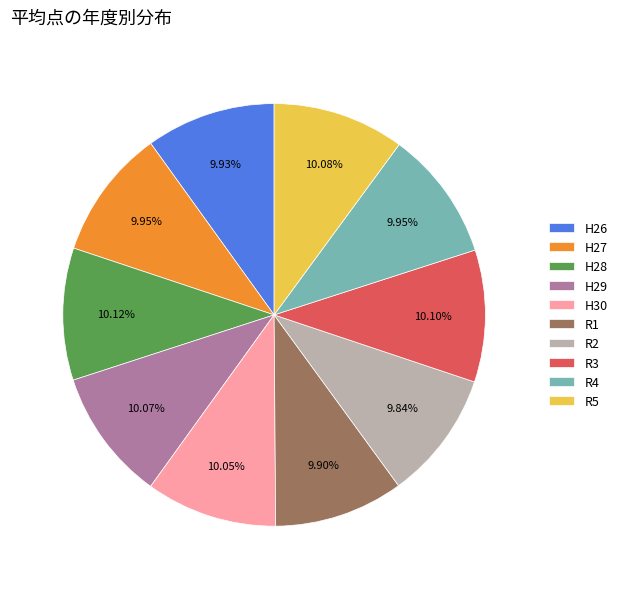

Is the sum of H30 and H27 greater than half?

No